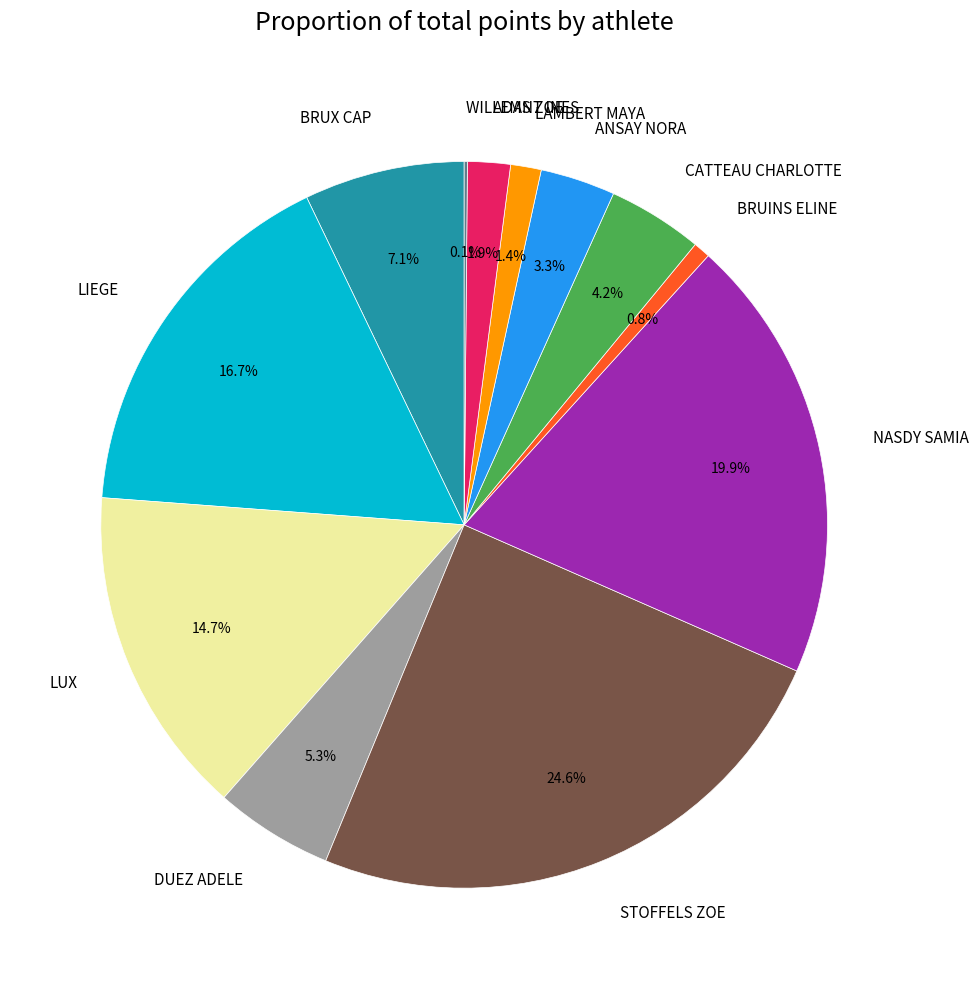

Which slice is the largest?

STOFFELS ZOE